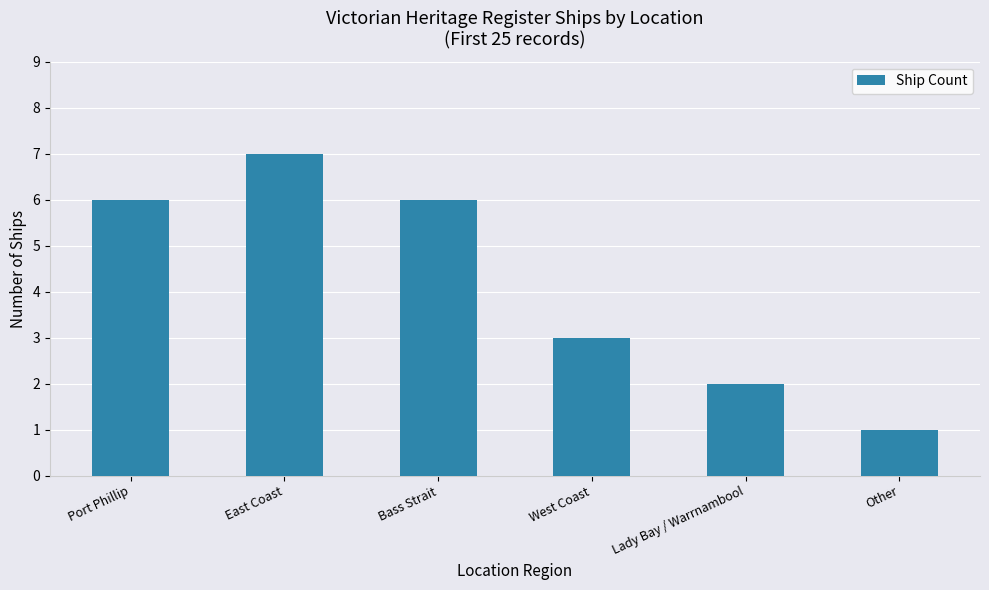

True or false: the data shows 3 at West Coast.

True